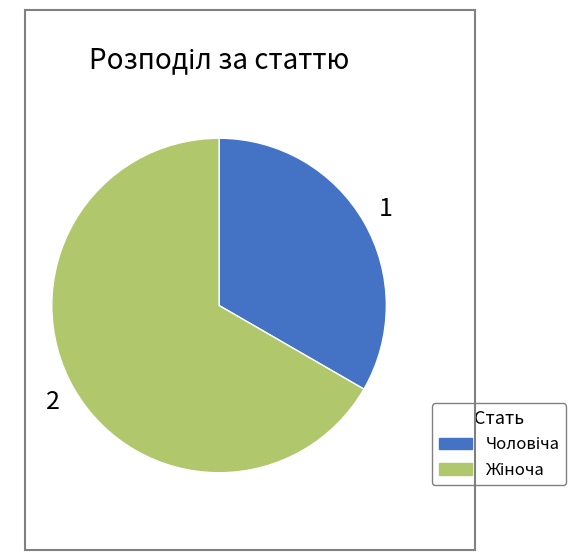

Does any single category account for the majority?

Yes